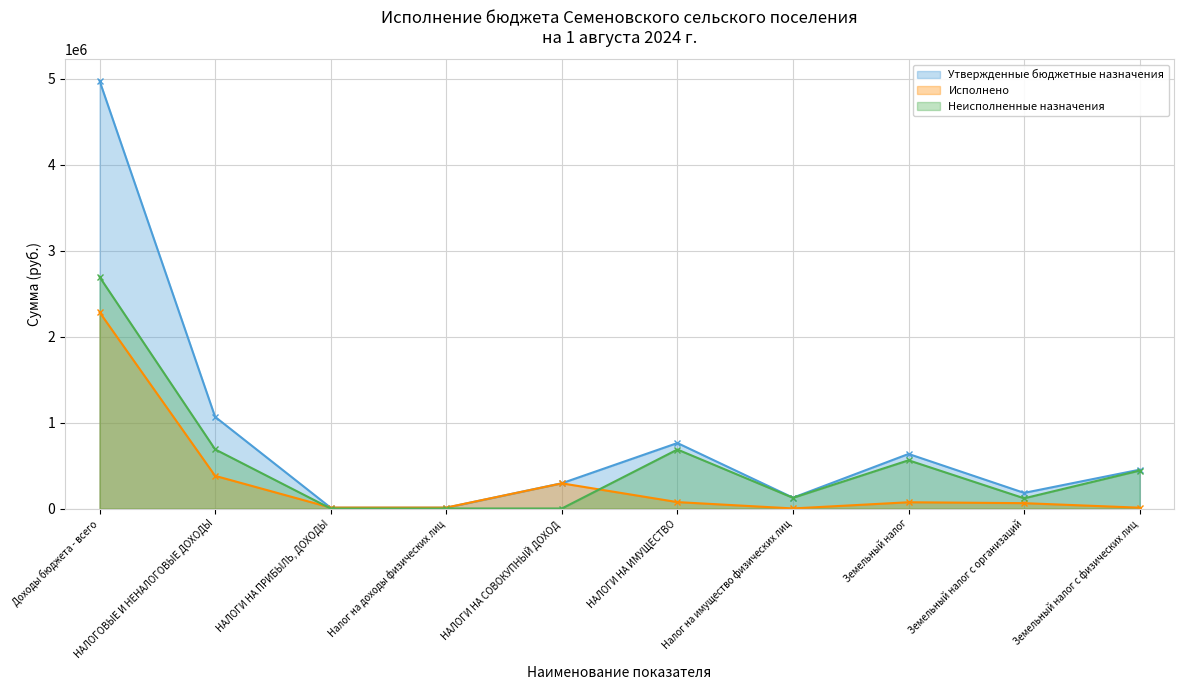

True or false: Утвержденные бюджетные назначения and Неисполненные назначения cross at least once.

False